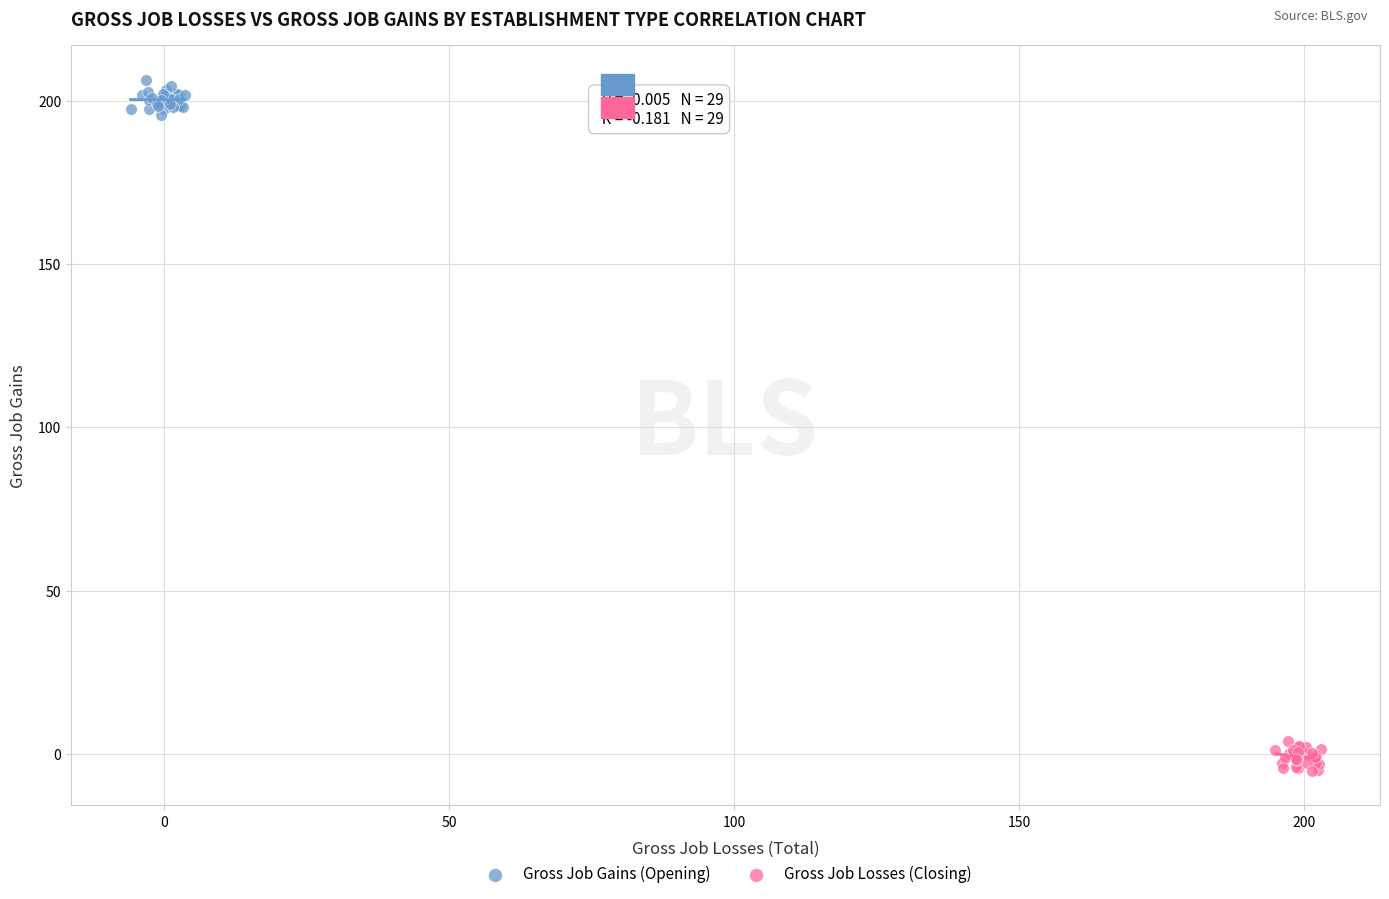

Which series contains the lowest Y value?

Gross Job Losses (Closing)